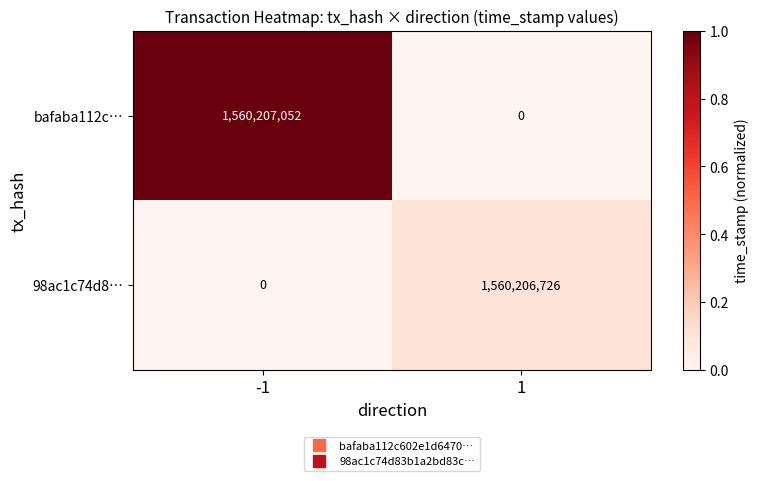

What is the greatest value displayed?

1560207052